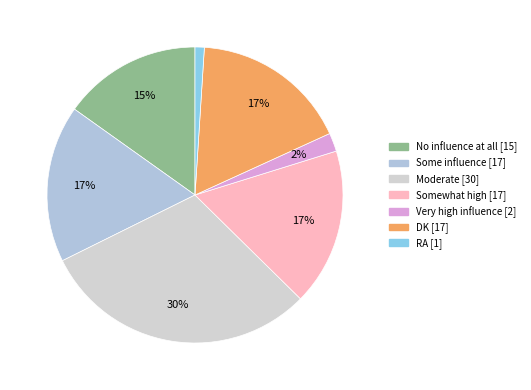

Combined, what portion of the pie is Somewhat high and Very high influence?

19.2%